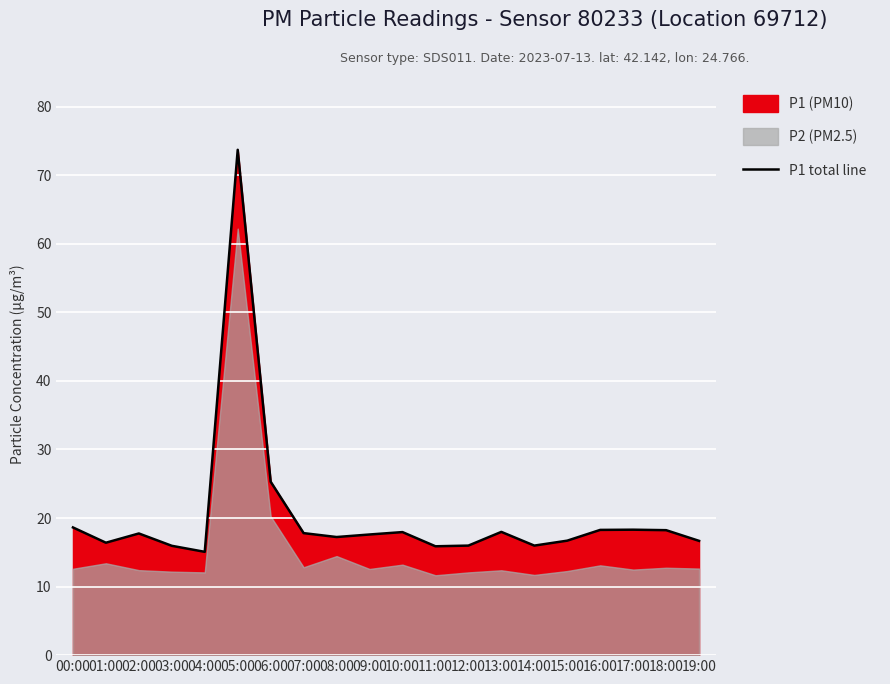

How many interior local valleys (lower than both neighbors) does the data have?

5